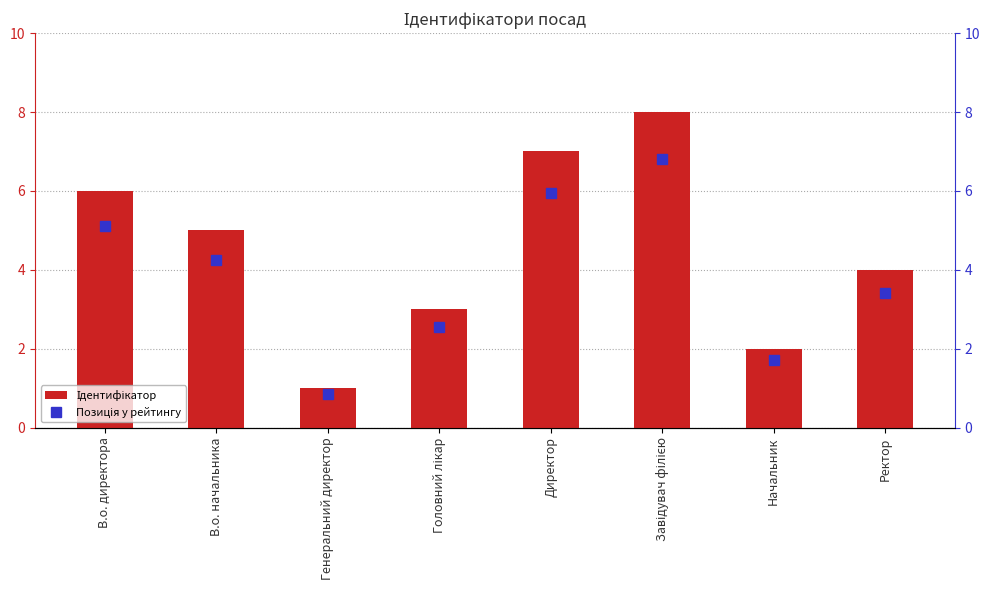

At which category is the sum across all series the highest?

Завідувач філією